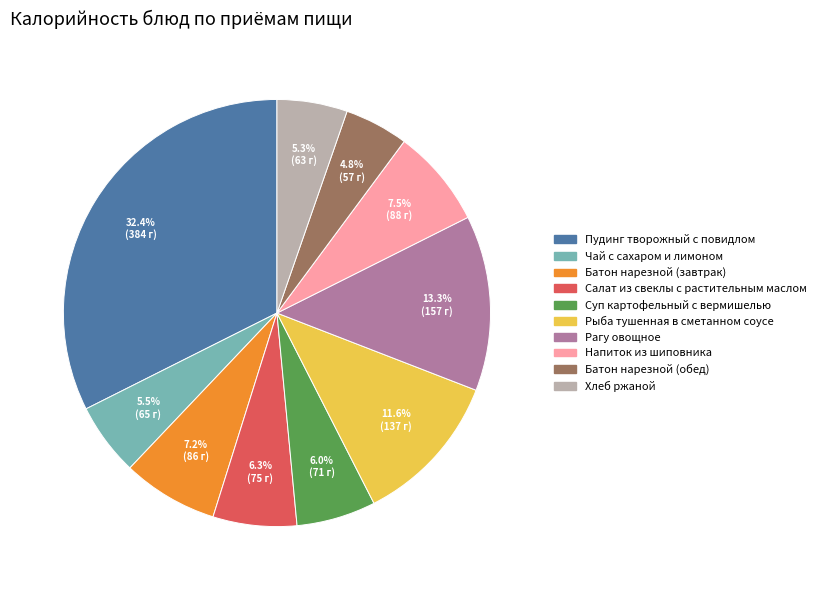

What is the ratio of the value at Суп картофельный с вермишелью to the value at Чай с сахаром и лимоном?

1.1